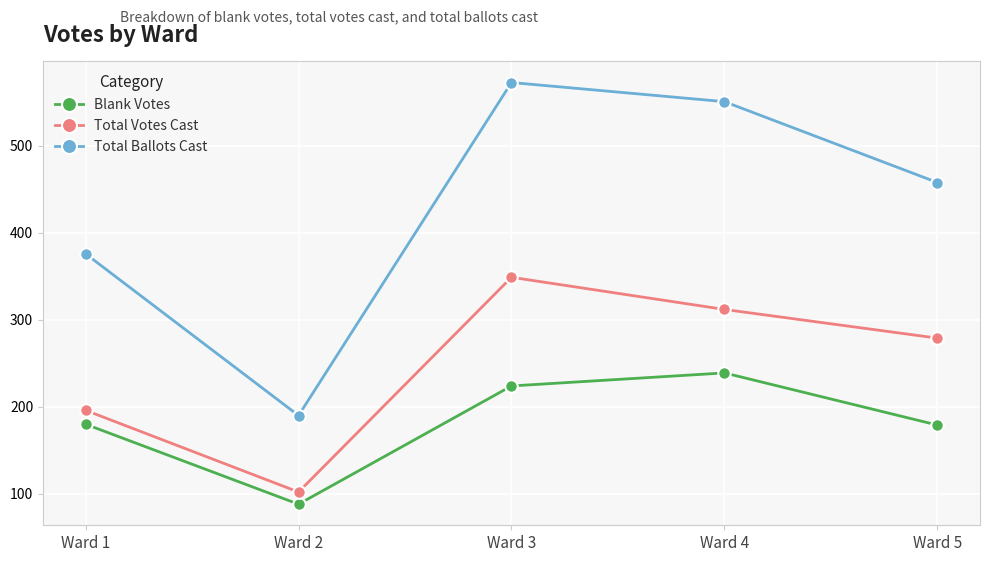

What is the sum of the Blank Votes values at Ward 2 and Ward 4?

327